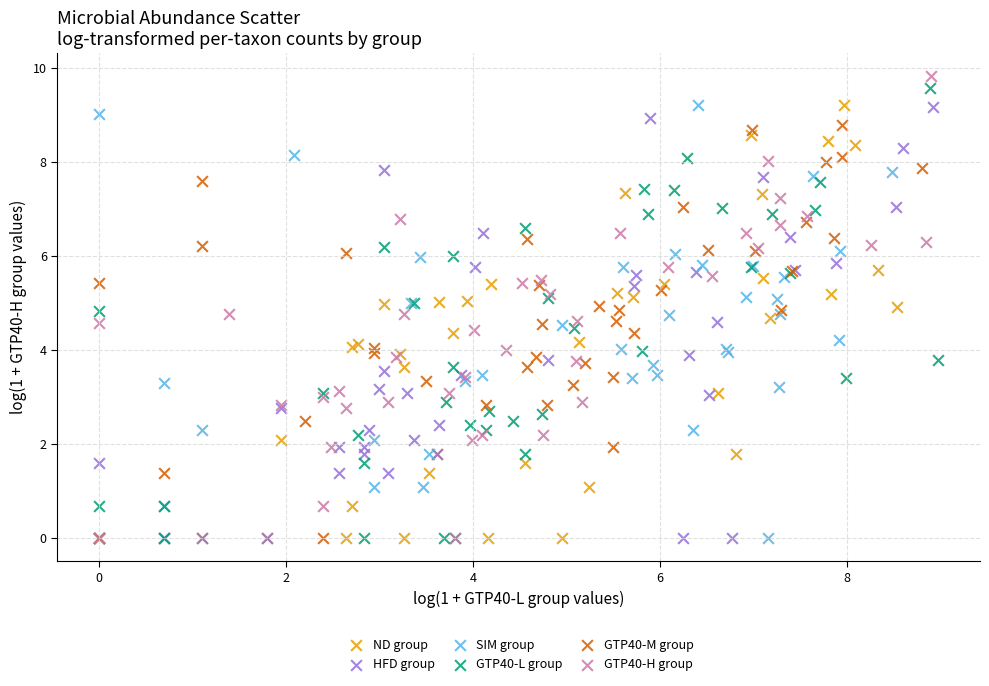

What are all the series names shown in the legend?

ND group, HFD group, SIM group, GTP40-L group, GTP40-M group, GTP40-H group